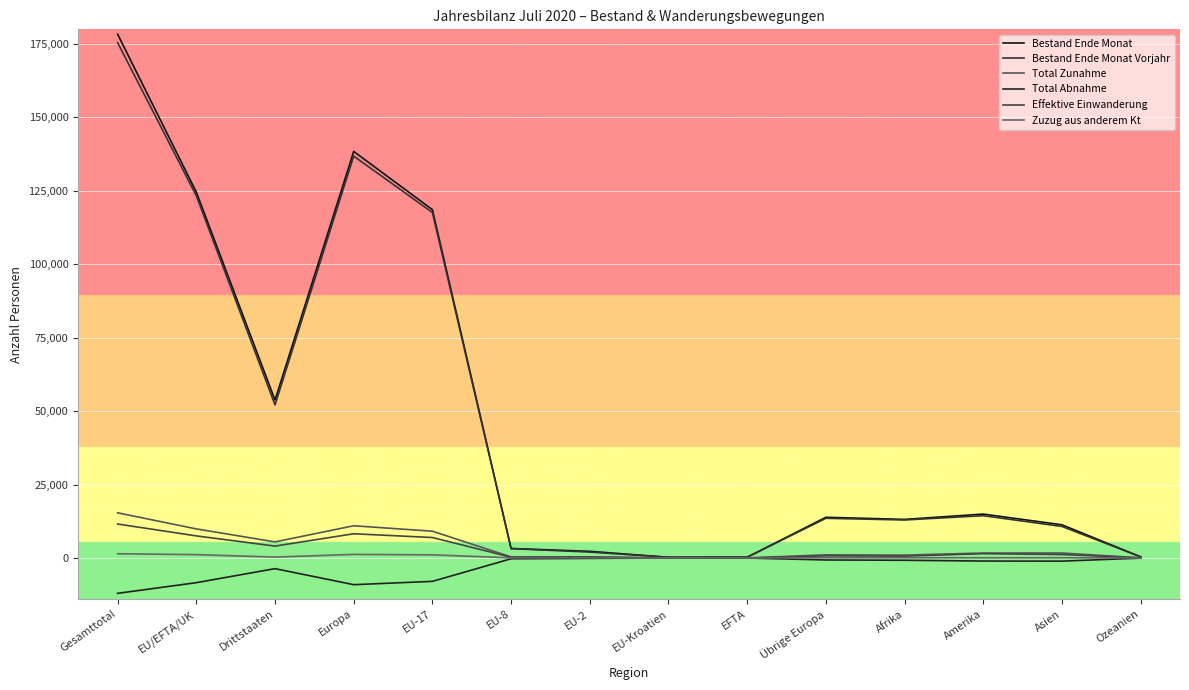

What is the sum of the Bestand Ende Monat values at EU-8 and Asien?

14519